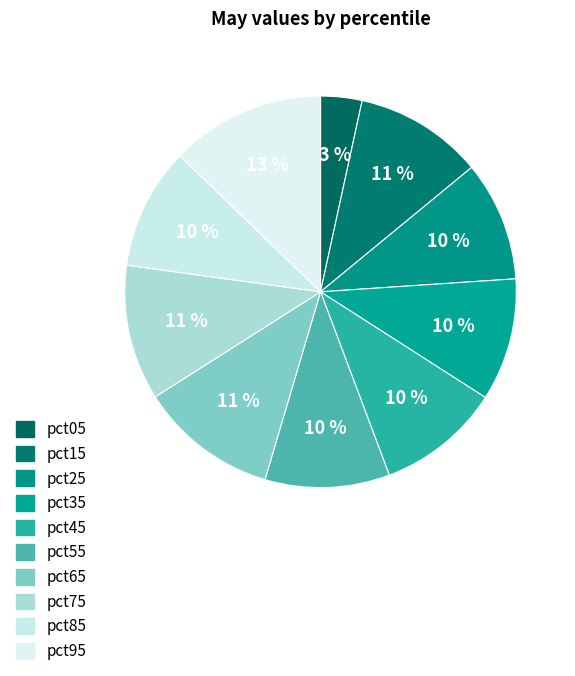

How many segments does this pie chart have?

10